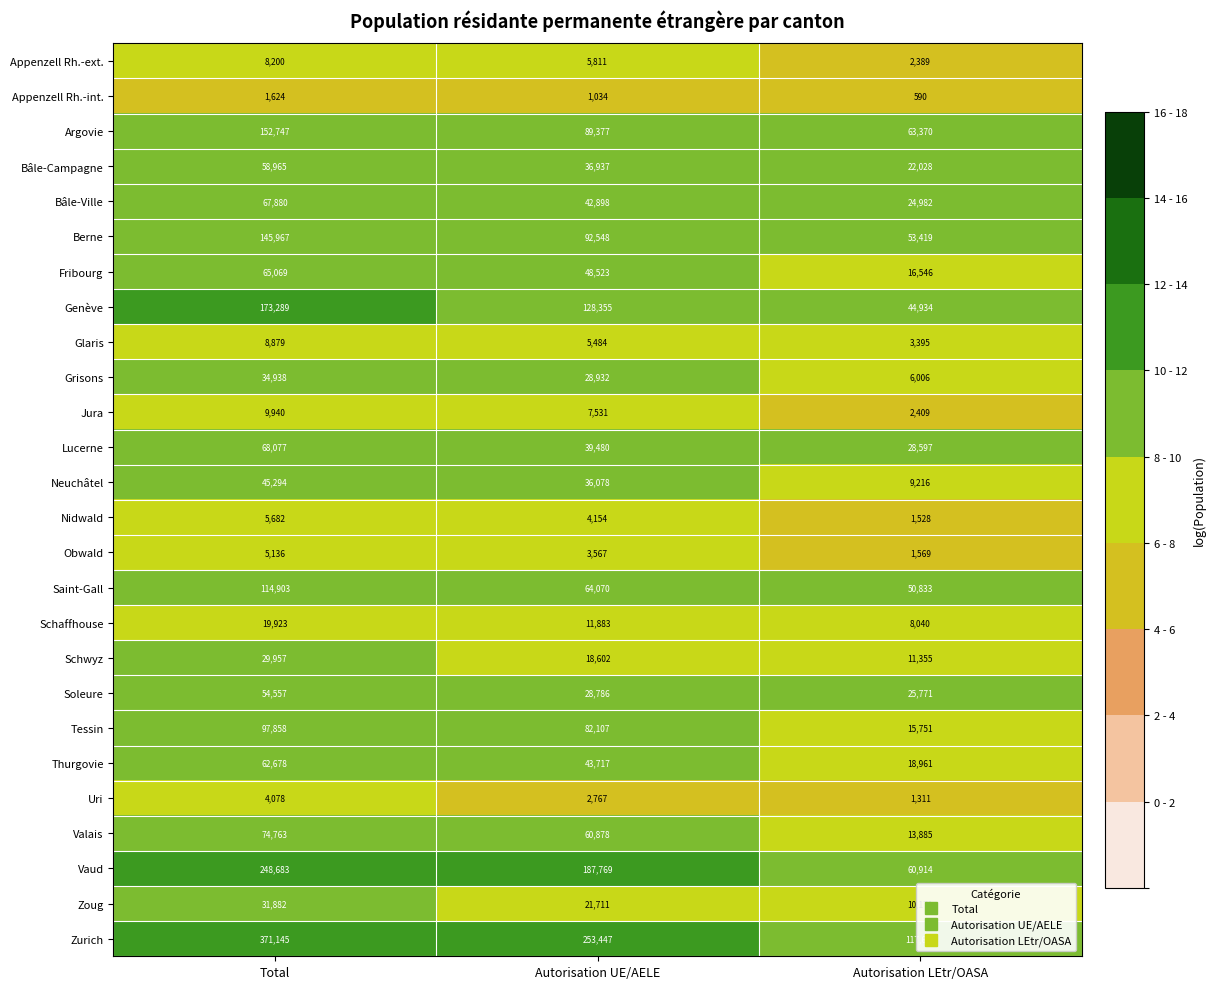

Which series has the largest total across all categories?

Zurich